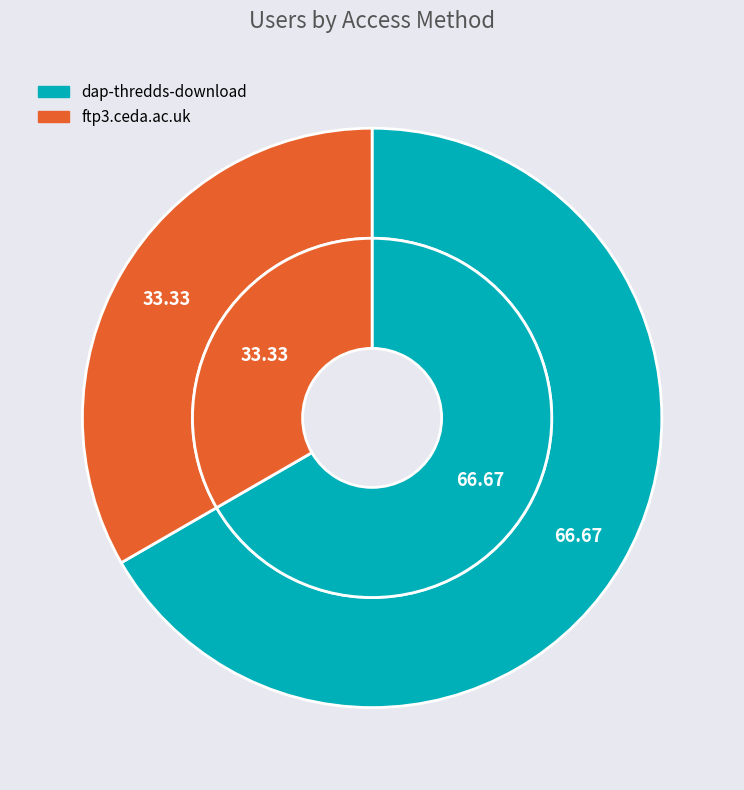

What is the largest slice in the pie chart?

dap-thredds-download